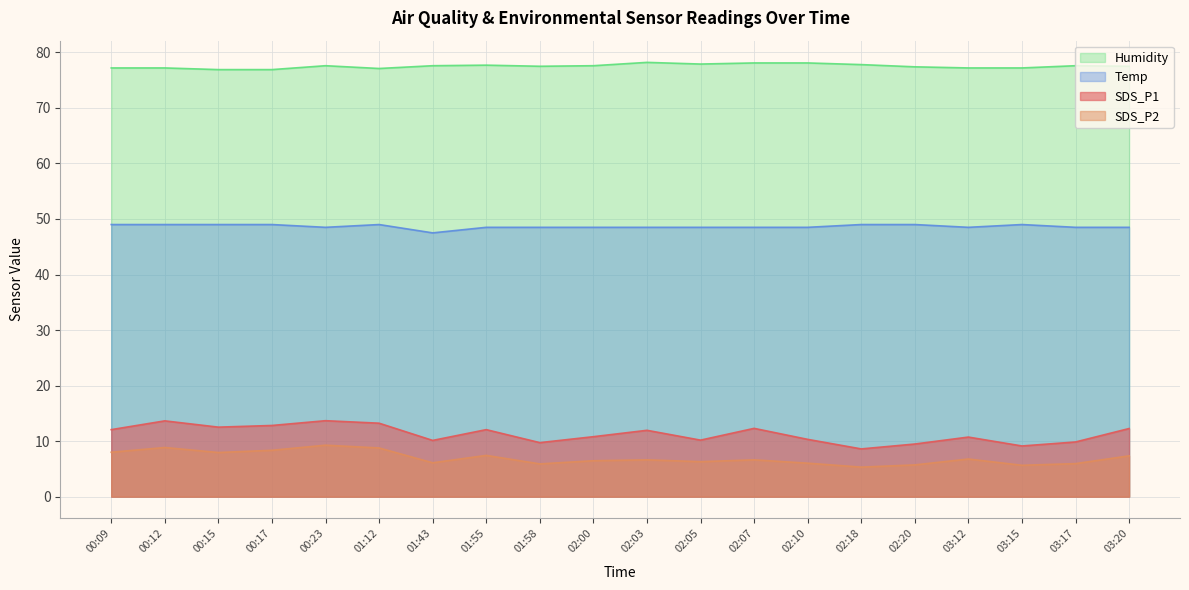

Which label corresponds to the largest value in the chart?

02:03